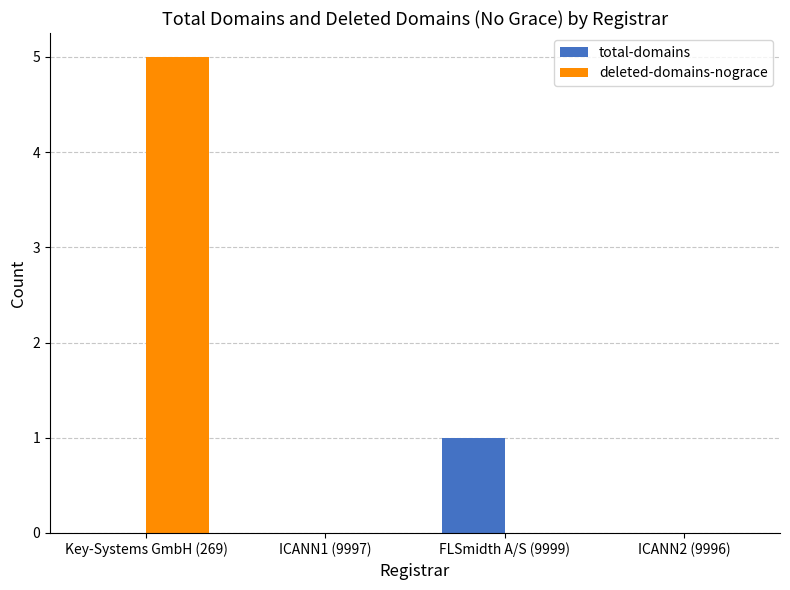

Count the total-domains values in the range 0 to 1.

4